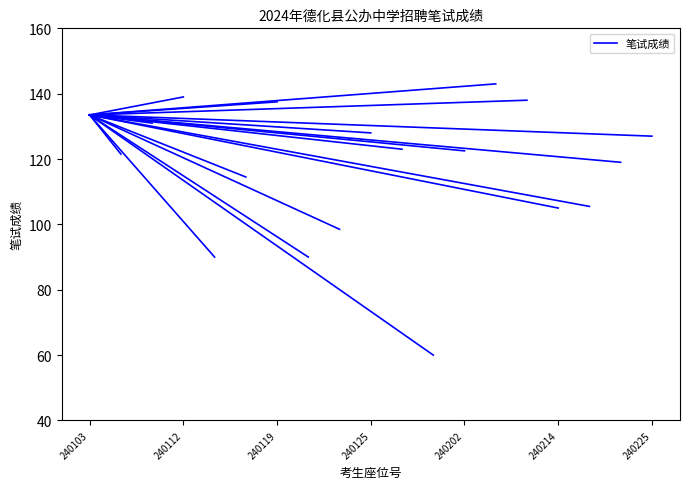

Does the chart have visible grid lines?

No